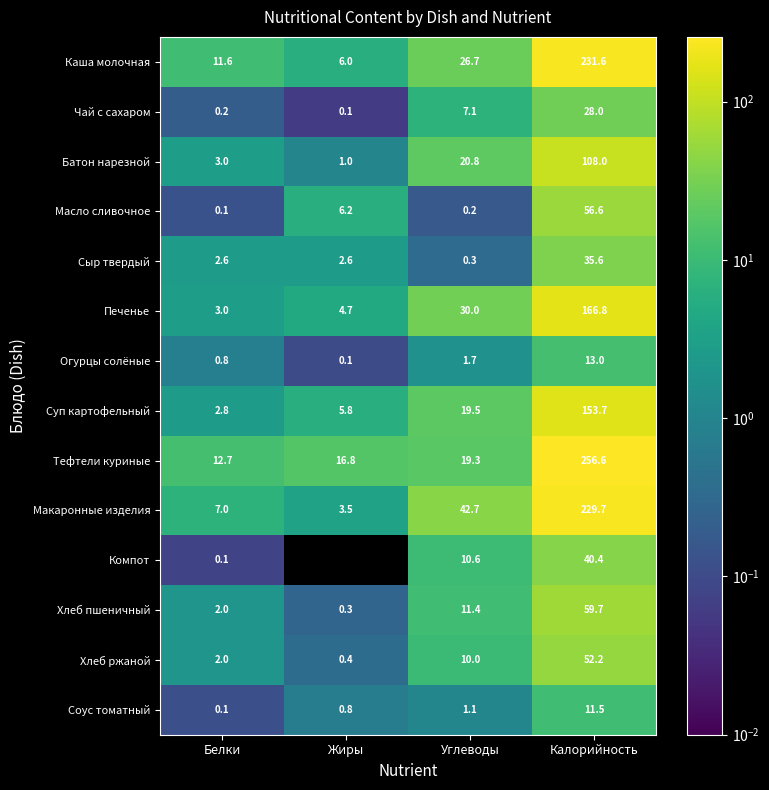

How many values in the Сыр твердый series exceed 2?

3